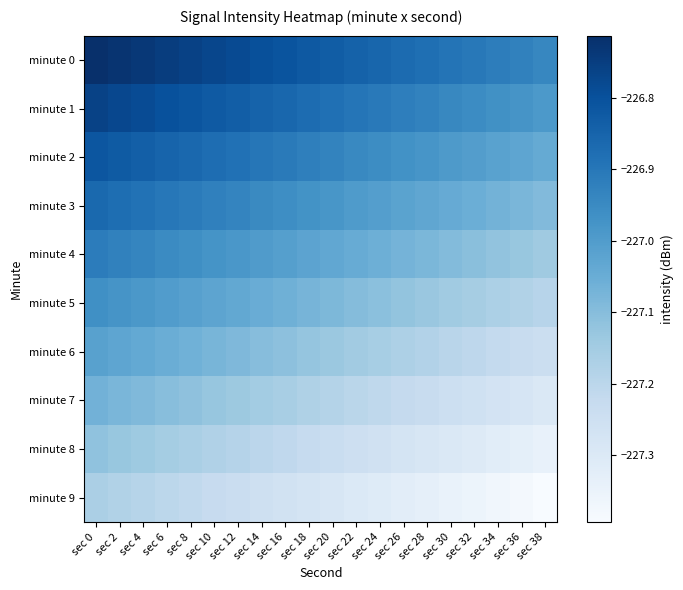

How many distinct data groups are displayed?

10